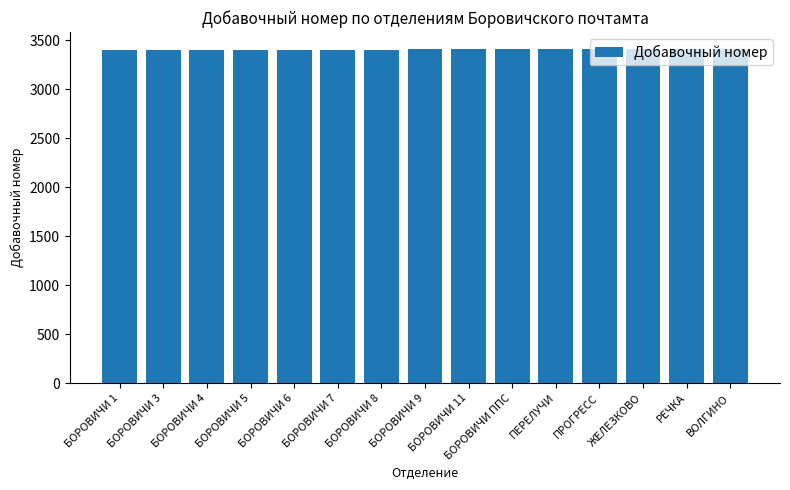

Are the bars grouped side by side (vs. stacked)?

No